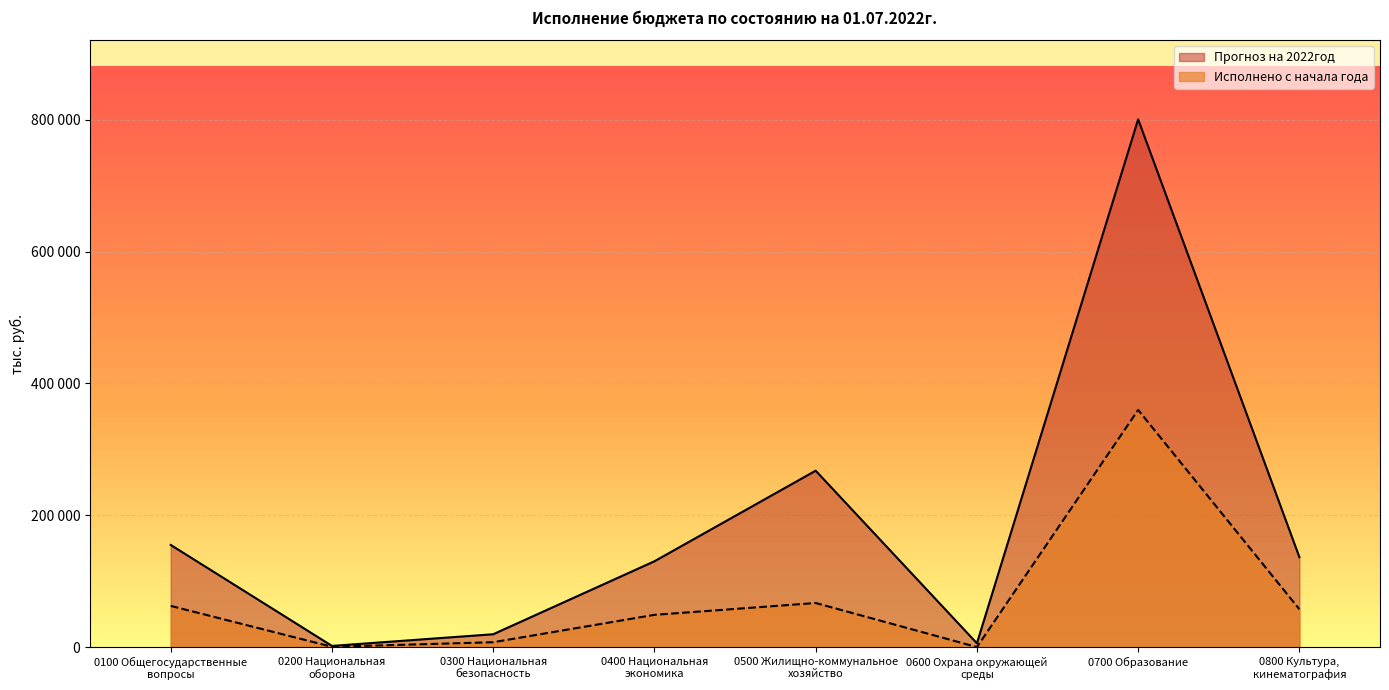

At how many categories does at least one series exceed 782145?

1